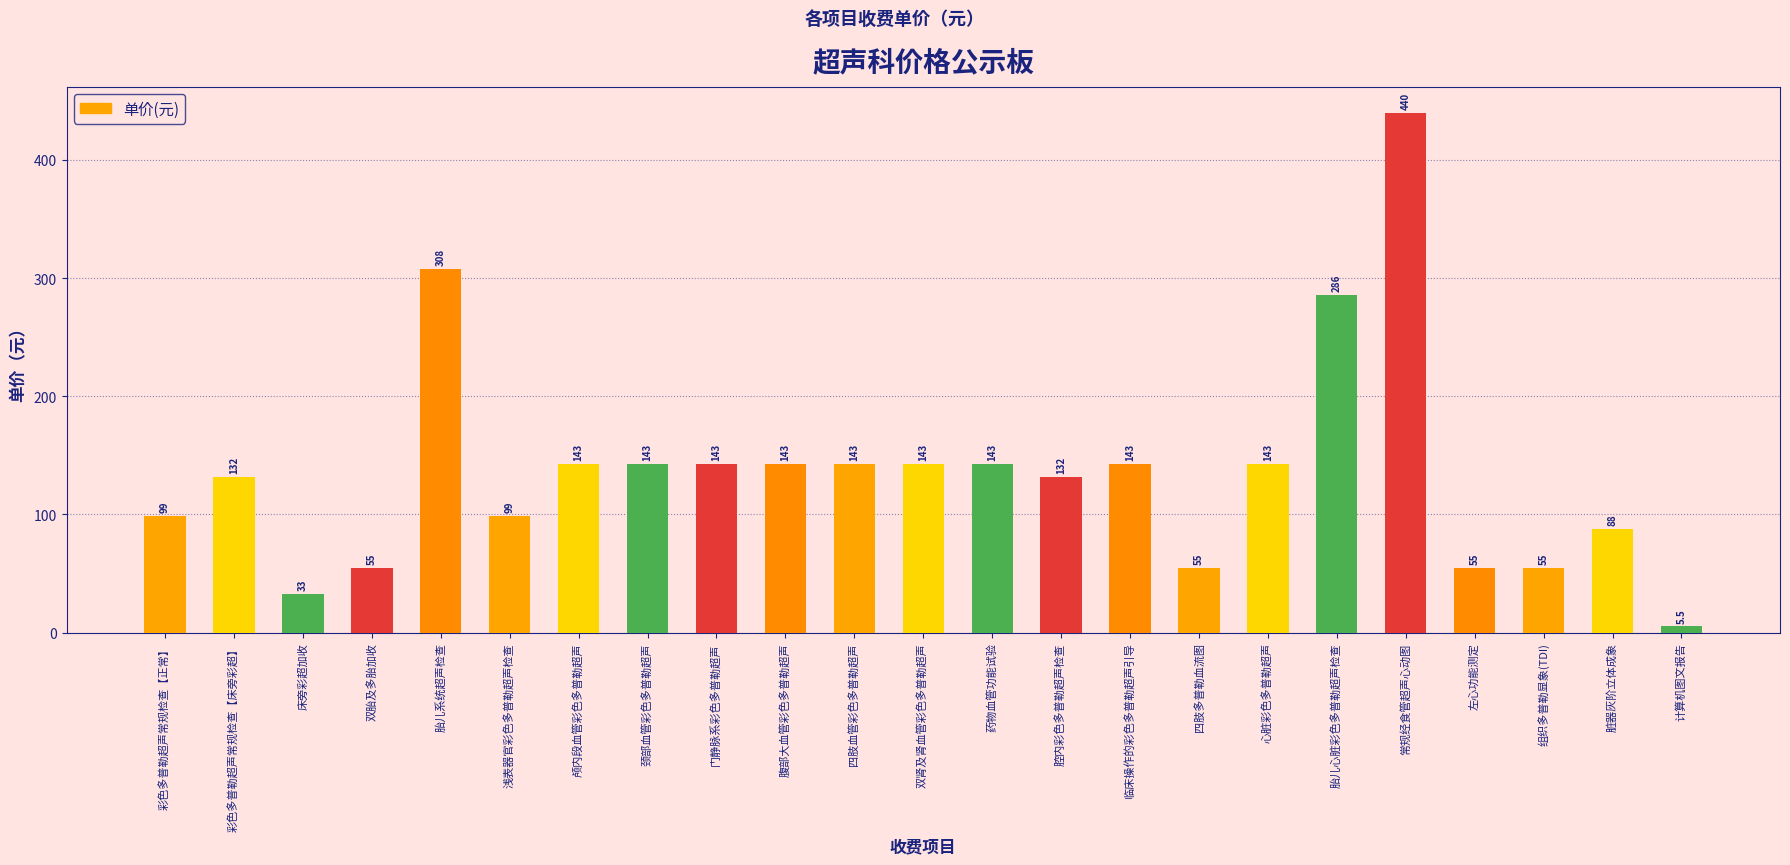

Approximately how many times larger is the value at 临床操作的彩色多普勒超声引导 compared to 浅表器官彩色多普勒超声检查?

1.4